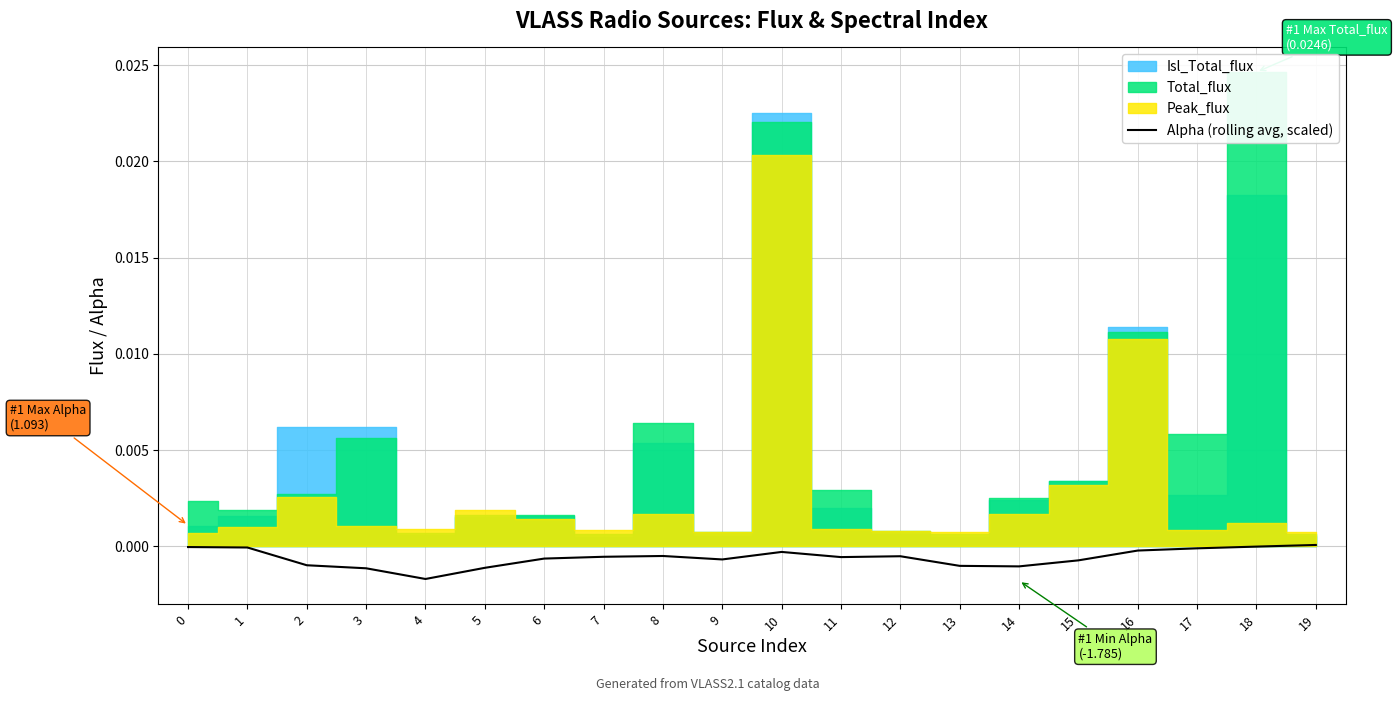

How many values are below 0?

19